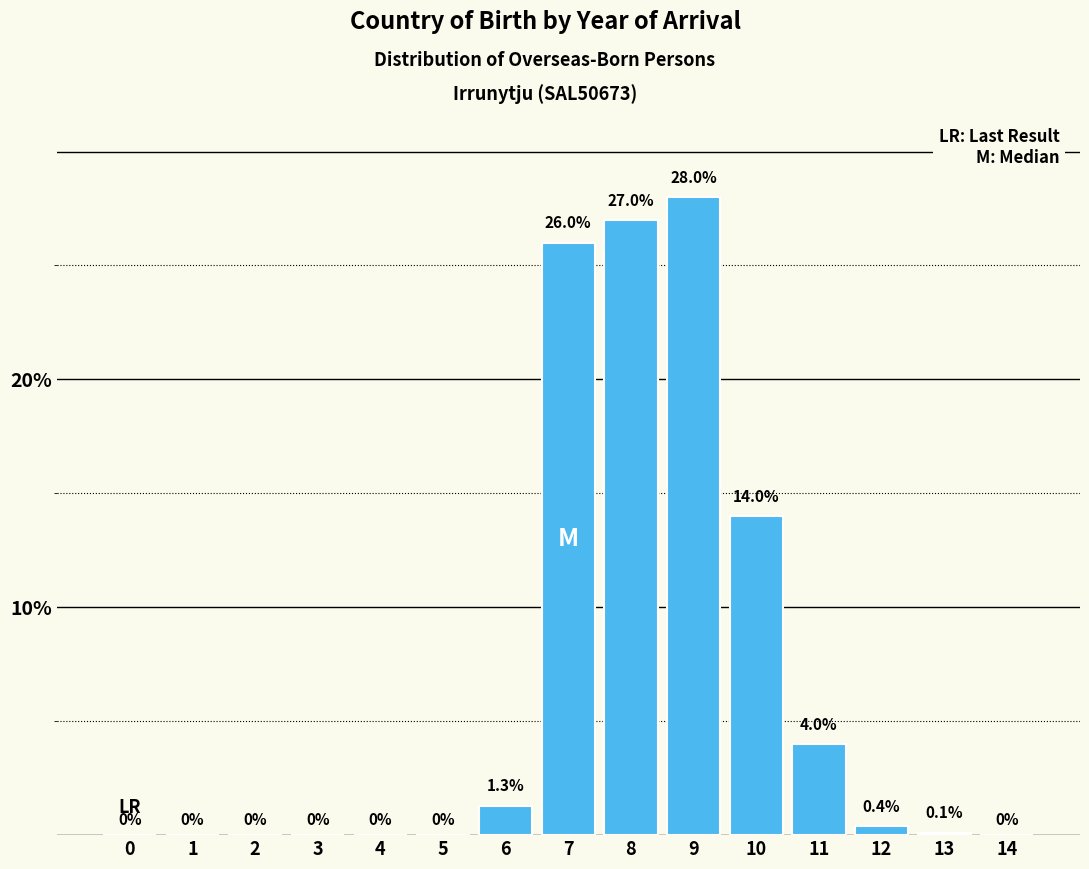

Reading left to right, list all the values displayed in this chart.

0=0.0	1=0.0	2=0.0	3=0.0	4=0.0	5=0.0	6=1.3	7=26.0	8=27.0	9=28.0	10=14.0	11=4.0	12=0.4	13=0.1	14=0.0